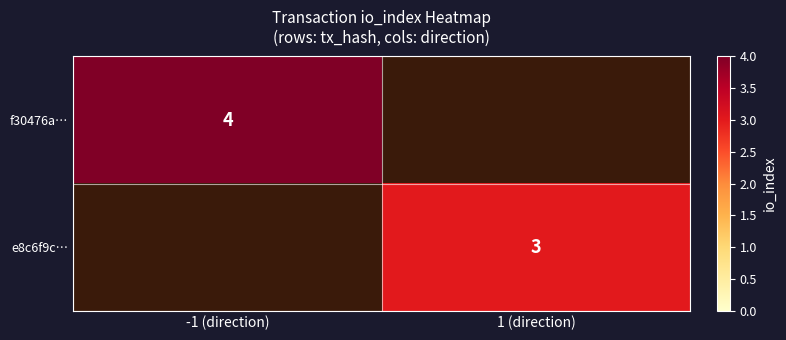

Between 1 (direction) and -1 (direction), which is larger?

-1 (direction)